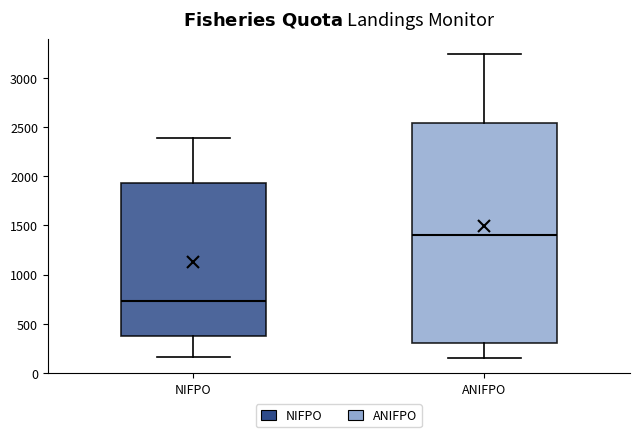

Comparing the boxes themselves (not the whiskers), which one is the tallest?

ANIFPO